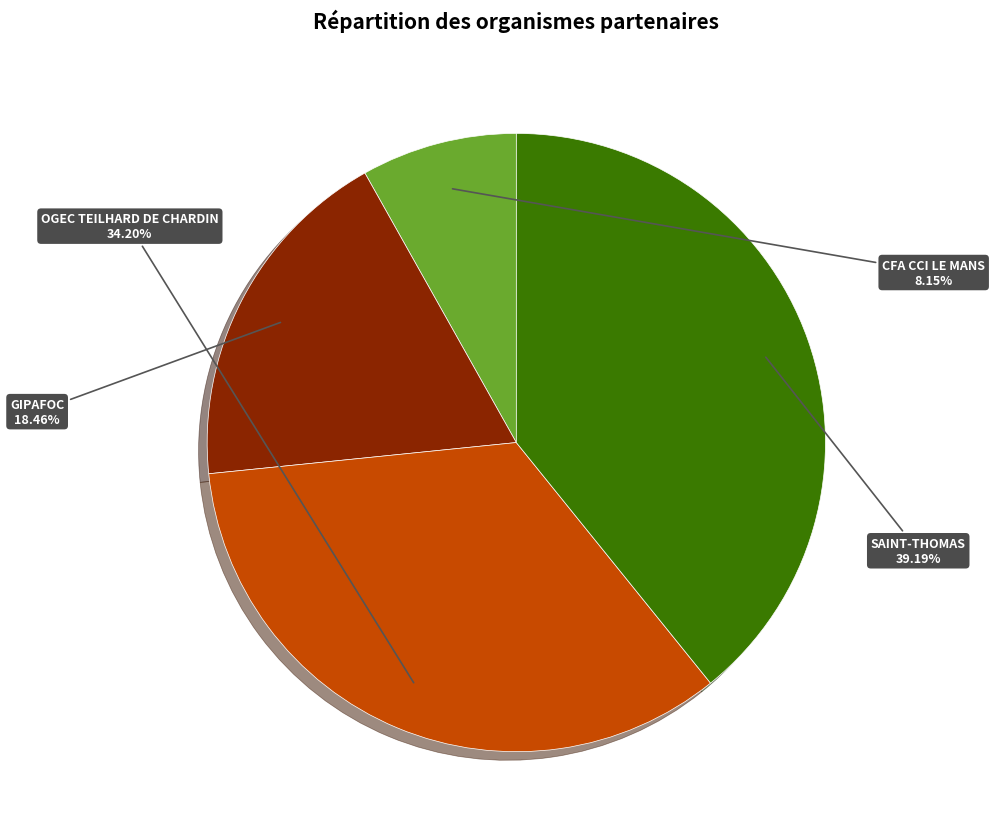

Is there a majority slice in this chart?

No